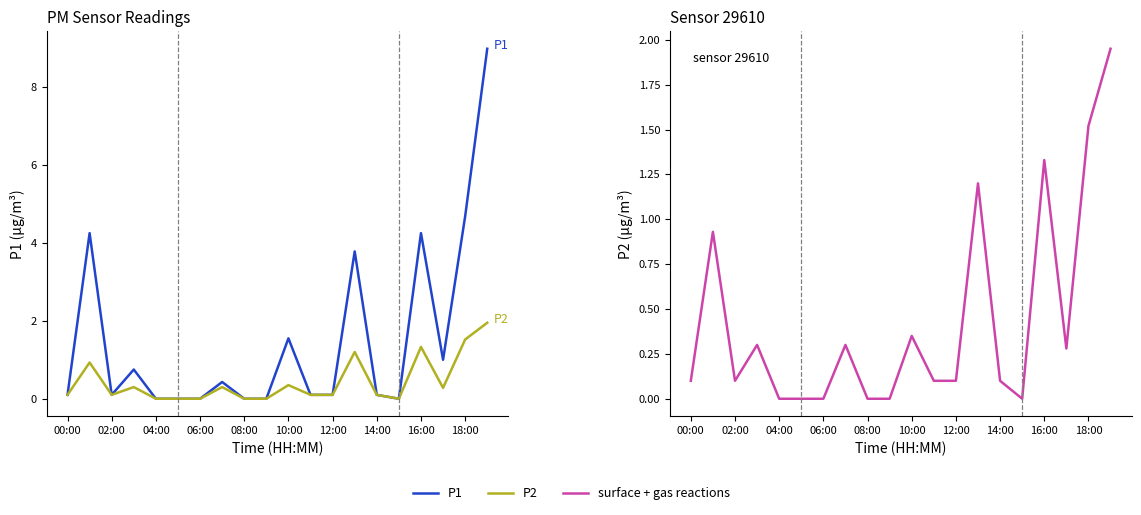

True or false: P2 has a value of 0.3 at 17.

True